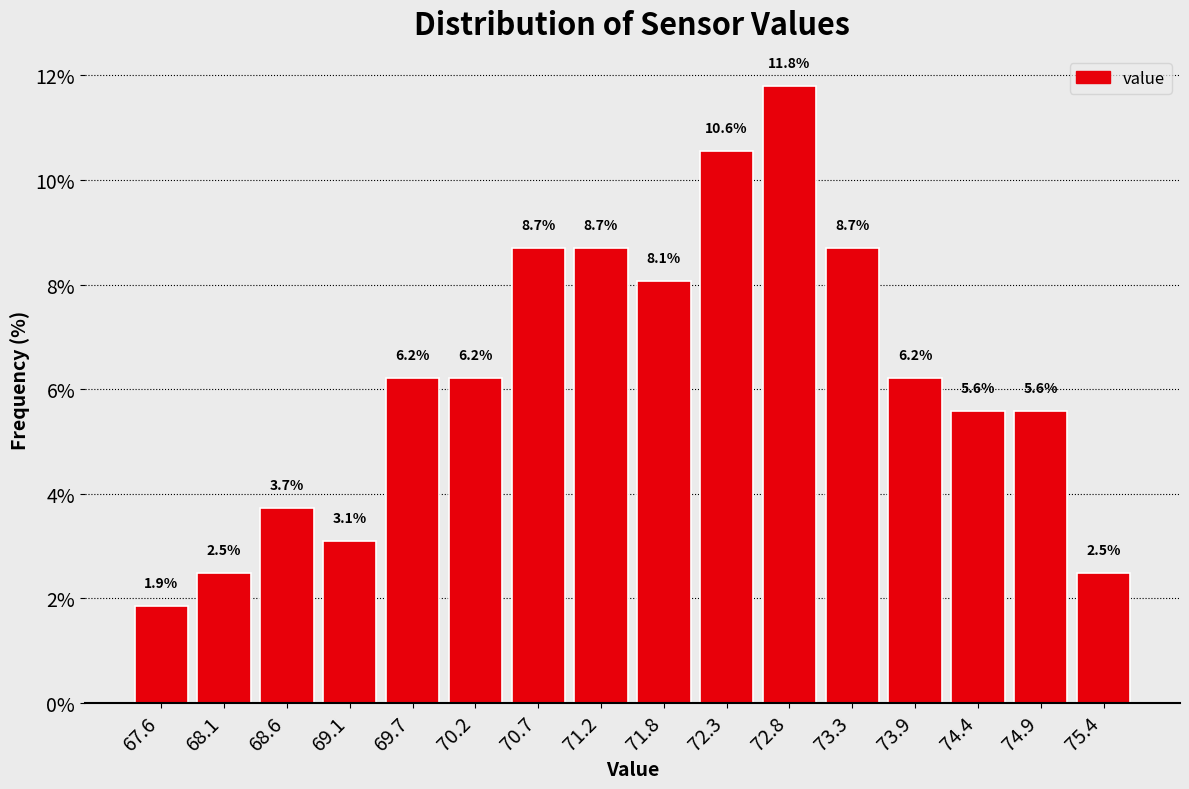

What is the height of the bar covering 68.4 to 68.9 on the x-axis? The bar edges are not printed on the chart, so give them approximately, as read against the axis.

3.7